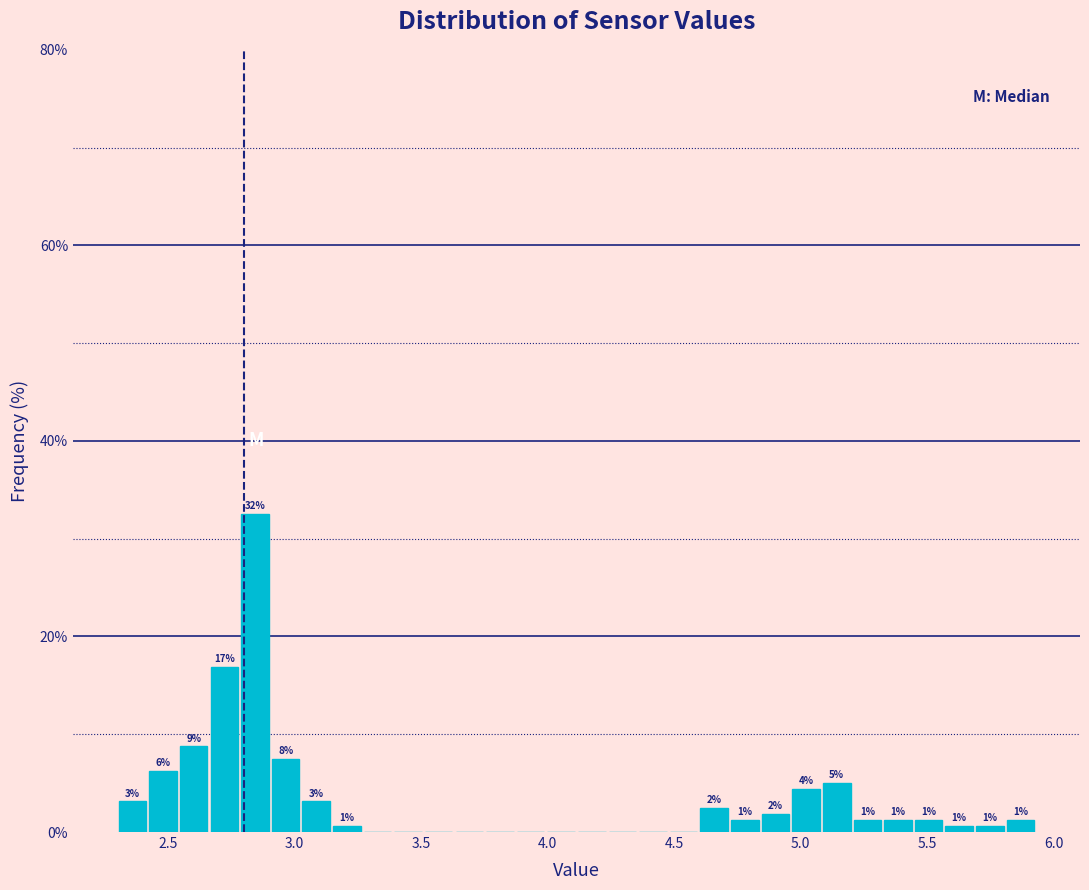

Read against the x-axis, roughly where is the centre of the tallest bar?

2.85